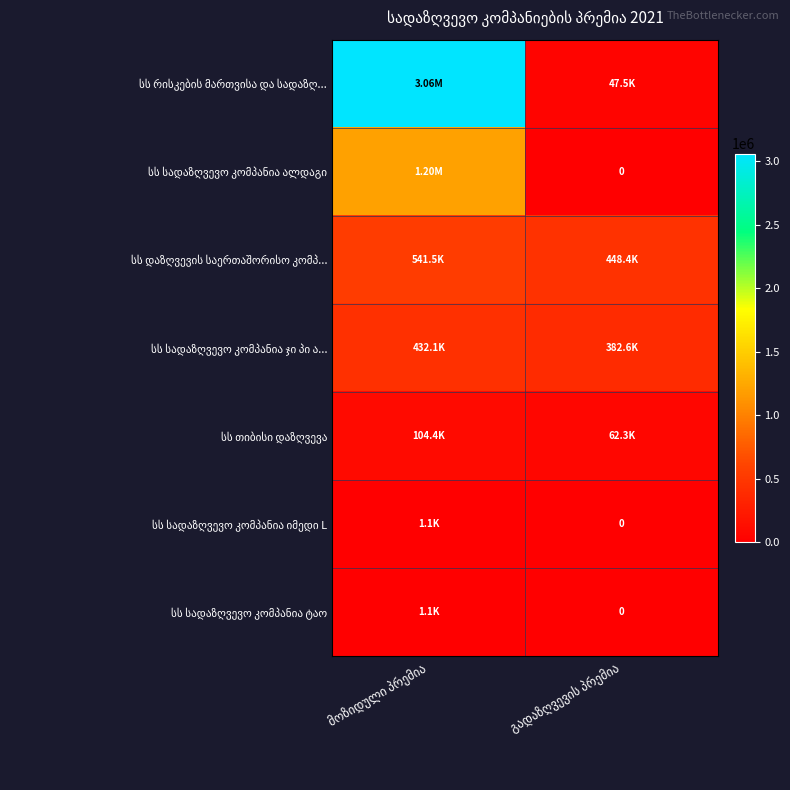

Which series has the largest range (max minus min)?

სს რისკების მართვისა და სადაზღ...